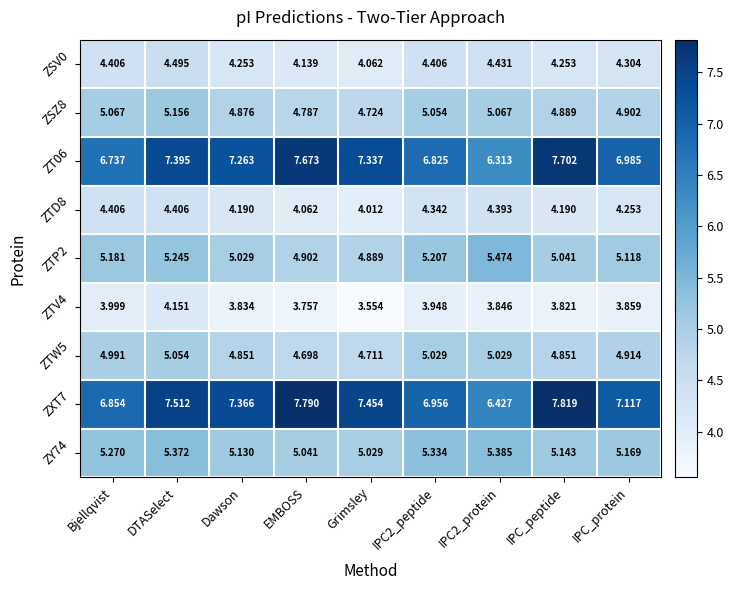

Which category has the lowest value in the ZTW5 series?

EMBOSS